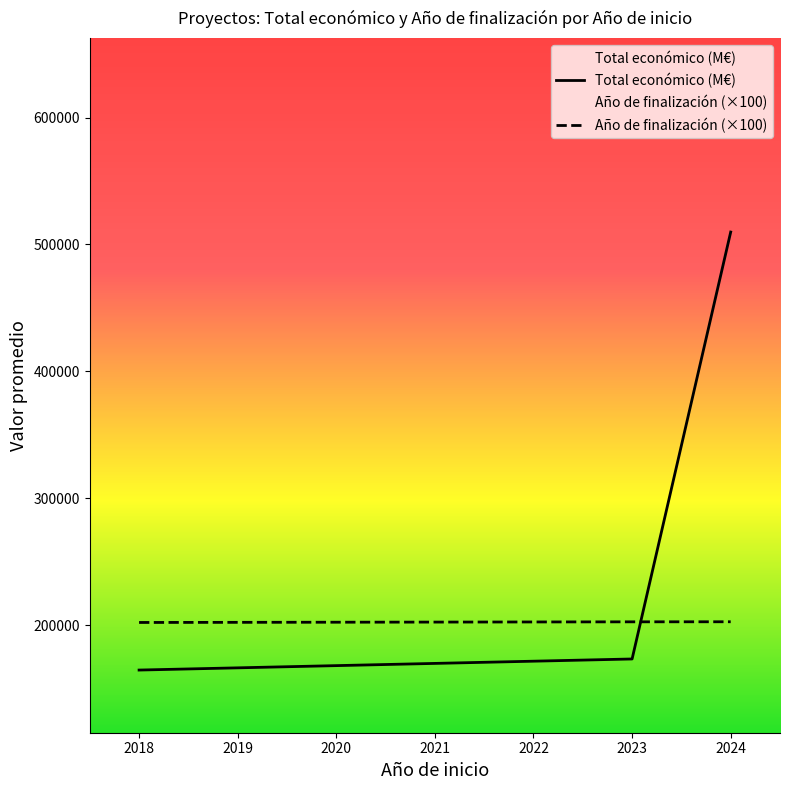

List the series in order of their overall mean, lowest first.

Año de finalización (×100), Total económico (M€)